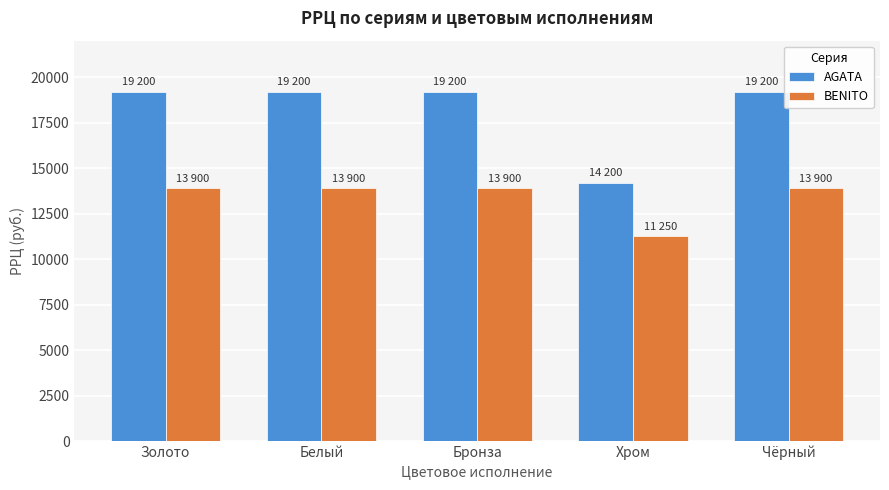

How many categories are shown in the chart?

5